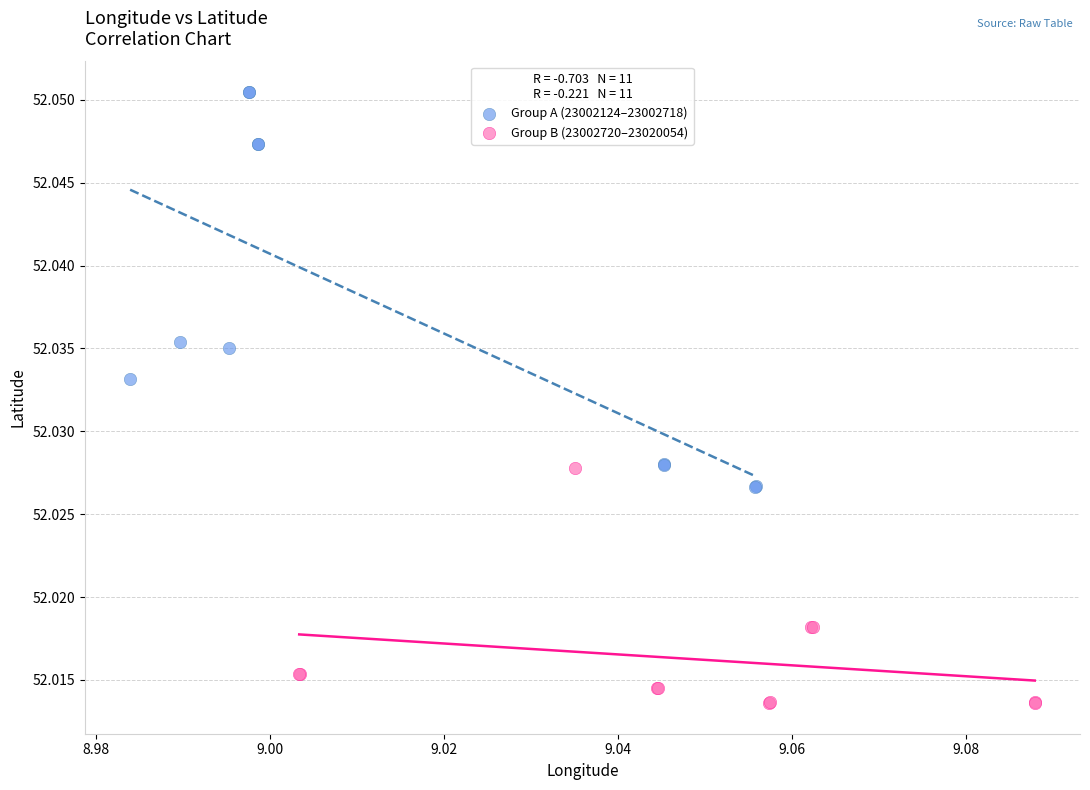

Which series has the largest Y range (max minus min)?

Group A (23002124–23002718)